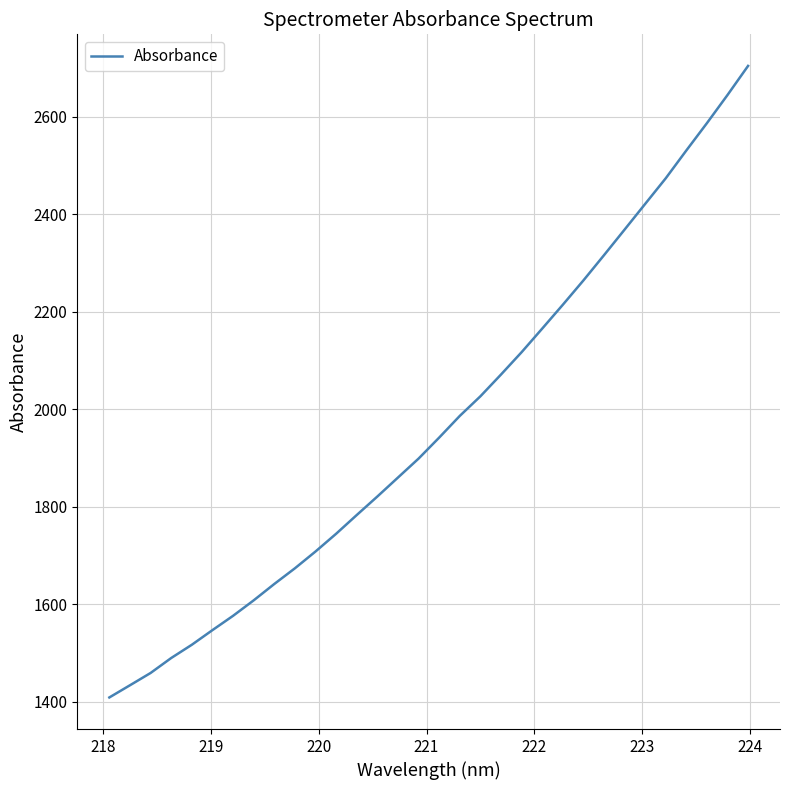

What is the smallest value displayed?

1408.6